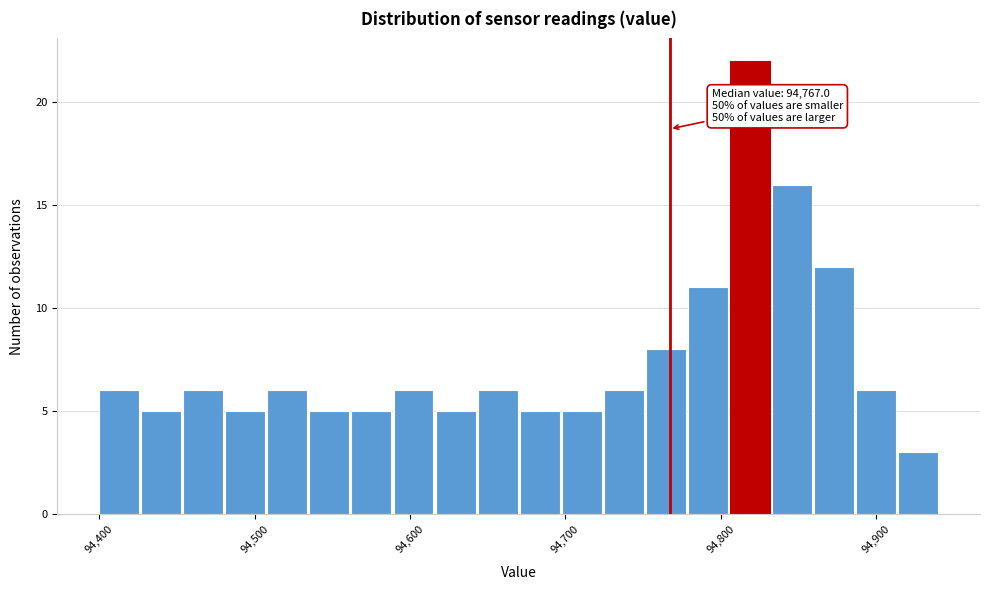

Read against the x-axis, roughly where is the centre of the tallest bar?

94820